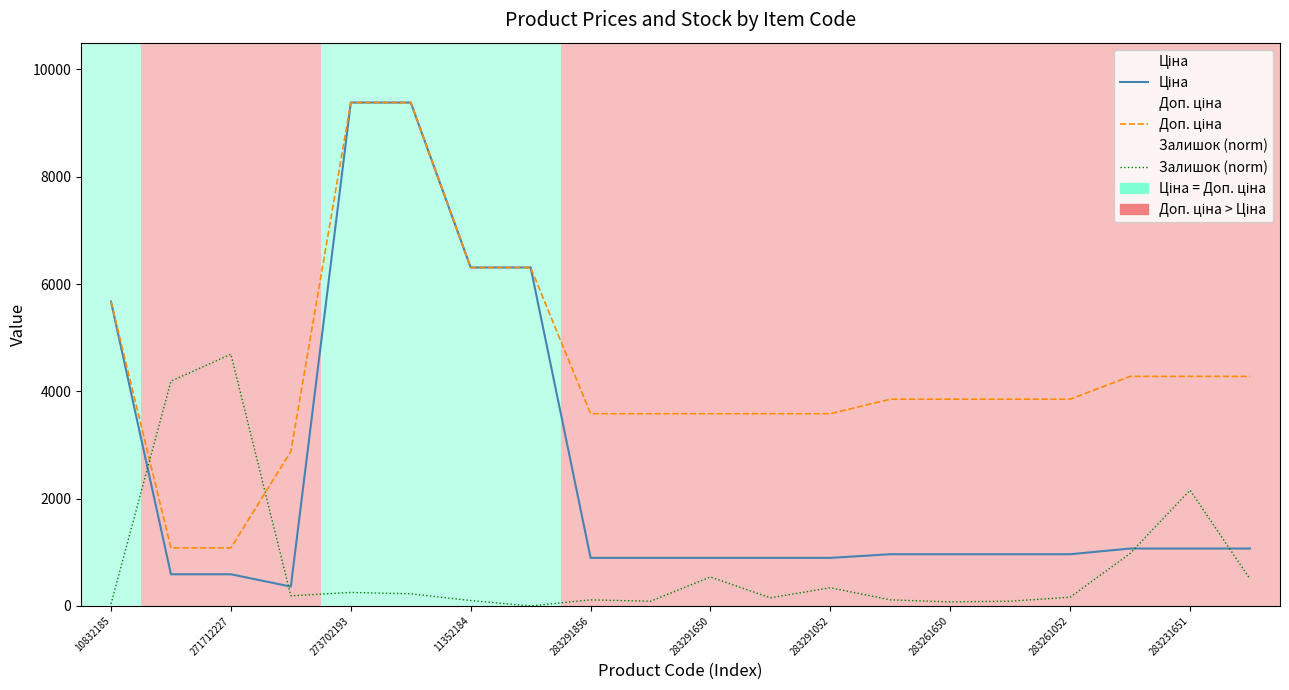

Which series has the widest spread of values?

Ціна